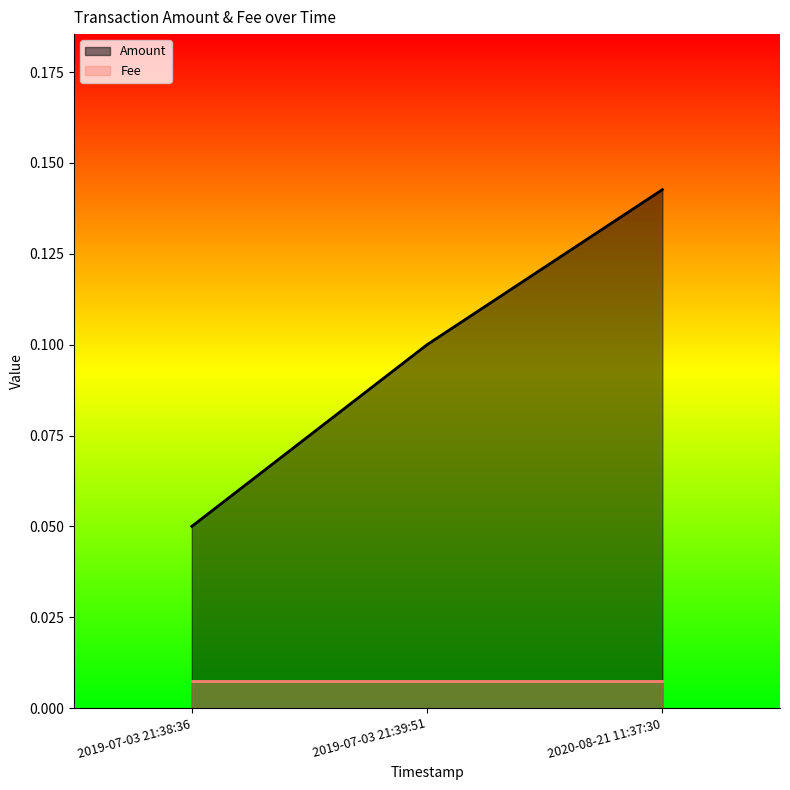

True or false: Amount has a value of 0.2 at 2019-07-03 21:39:51.

False